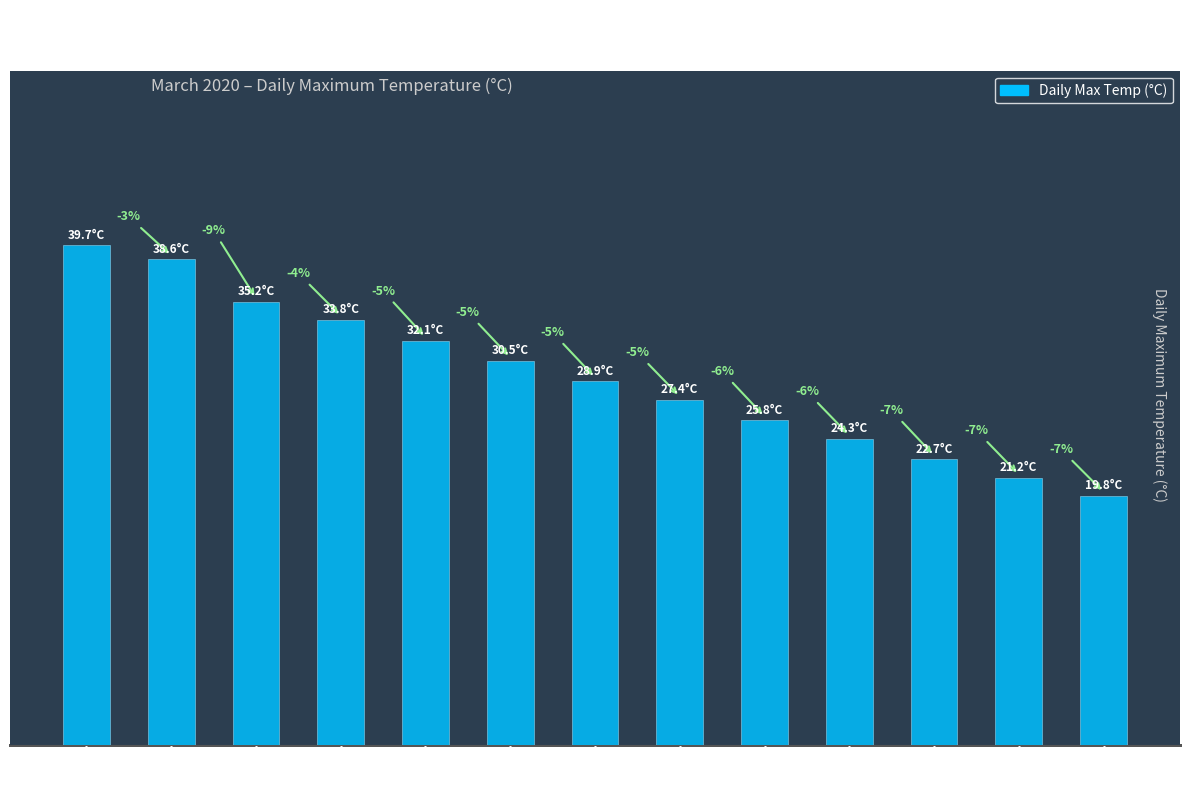

How many data points does each series have?

13